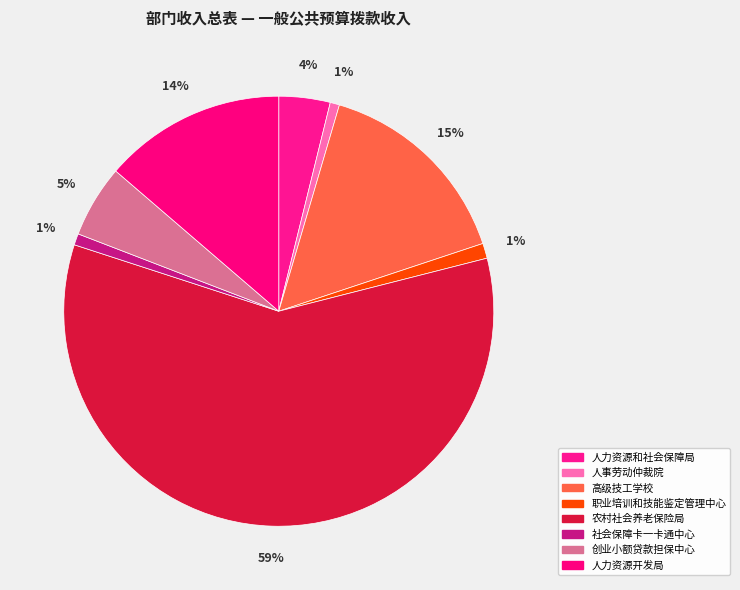

Which category accounts for the majority?

农村社会养老保险局